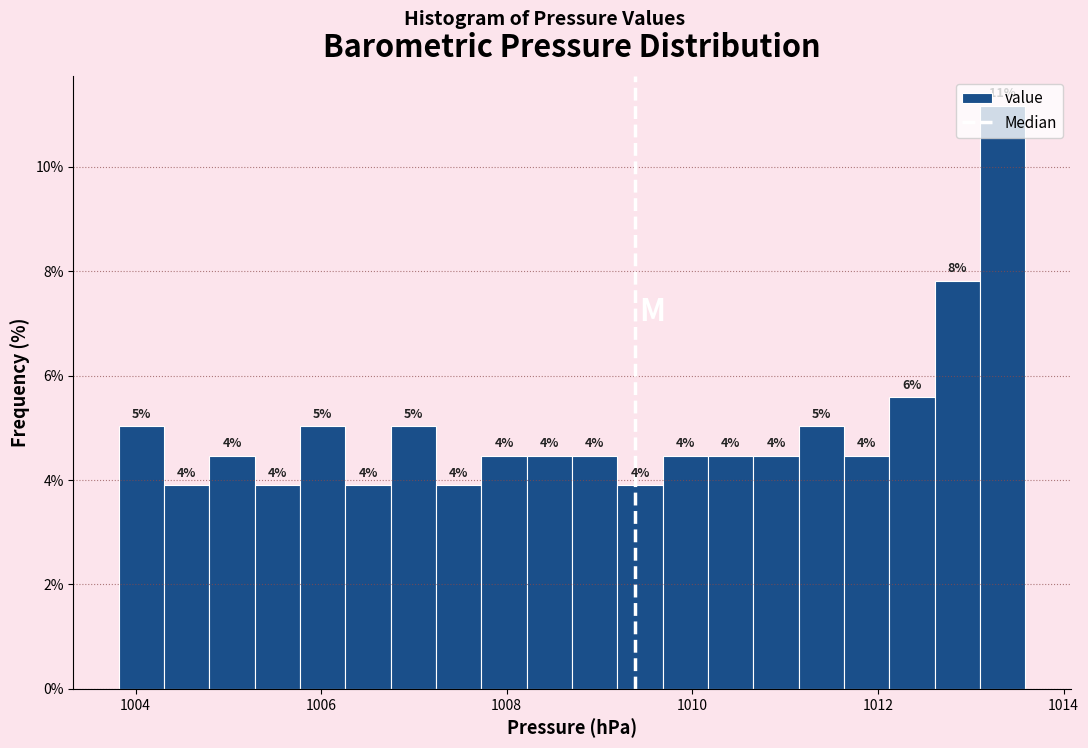

Read against the x-axis, roughly where is the centre of the tallest bar?

1013.4